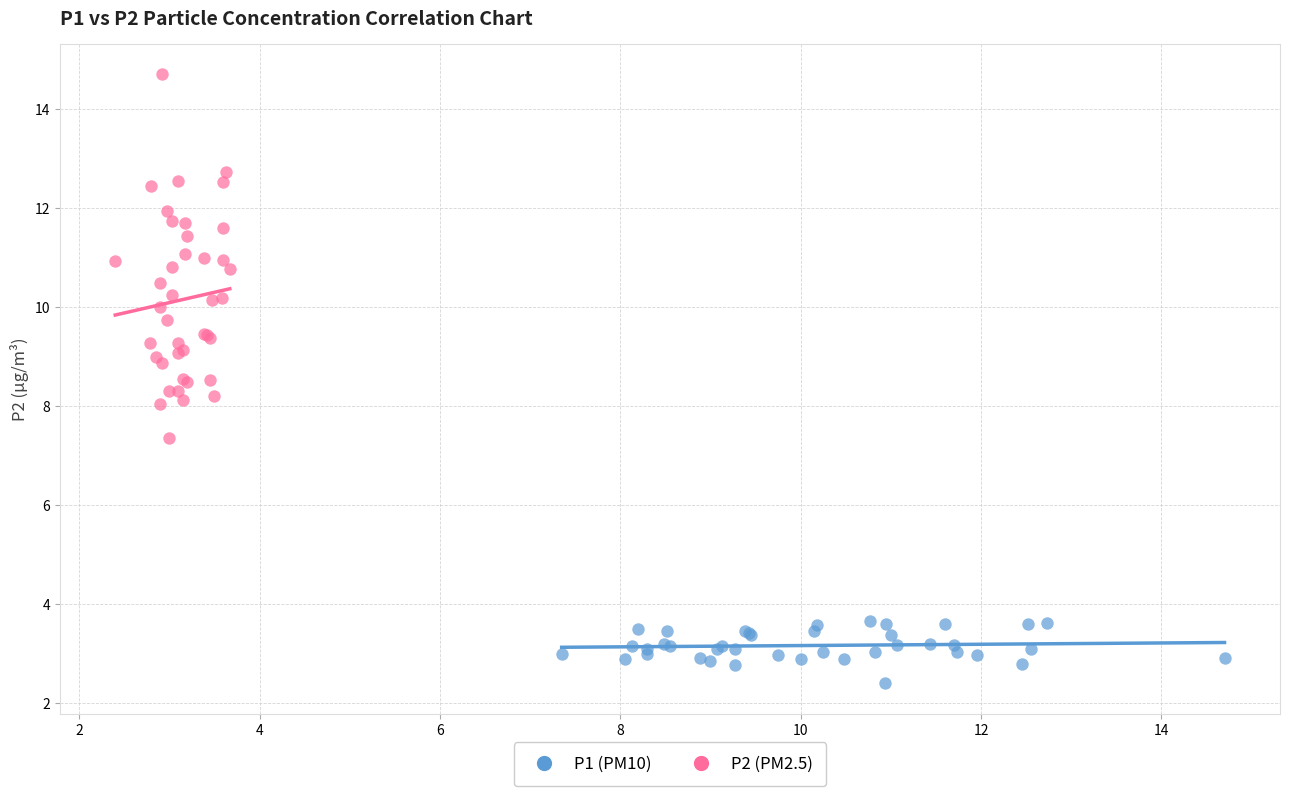

Which series reaches the minimum Y coordinate?

P1 (PM10)